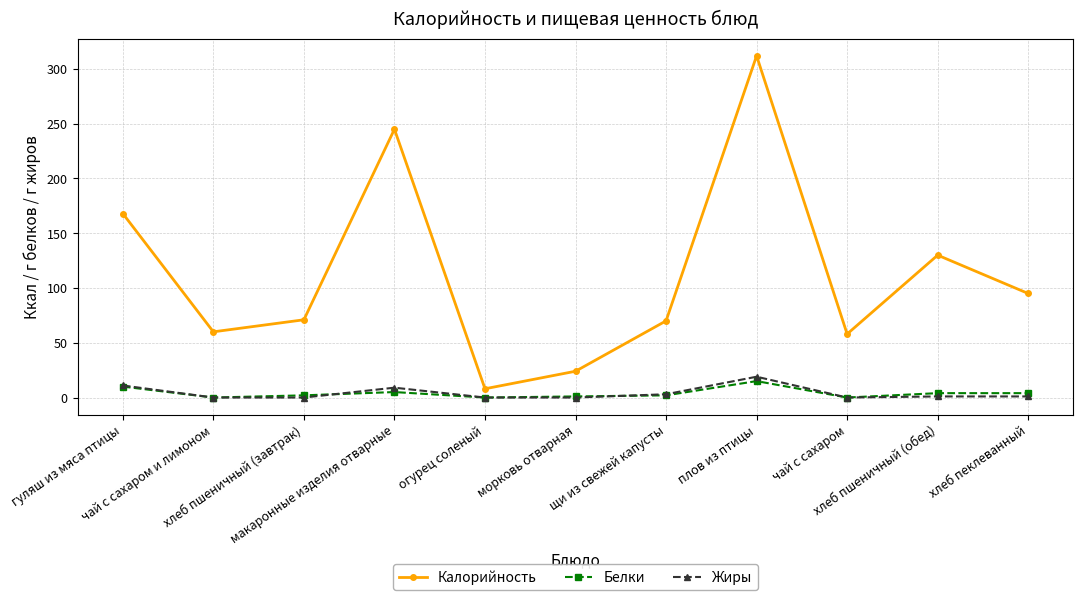

What is the total value across all series at хлеб пшеничный (завтрак)?

73